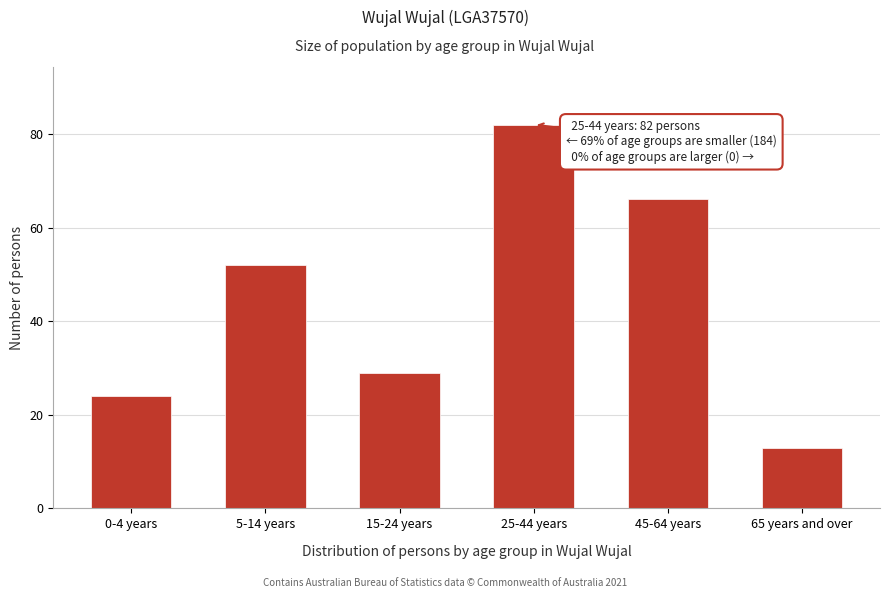

Reading left to right, list all the values displayed in this chart.

24	52	29	82	66	13